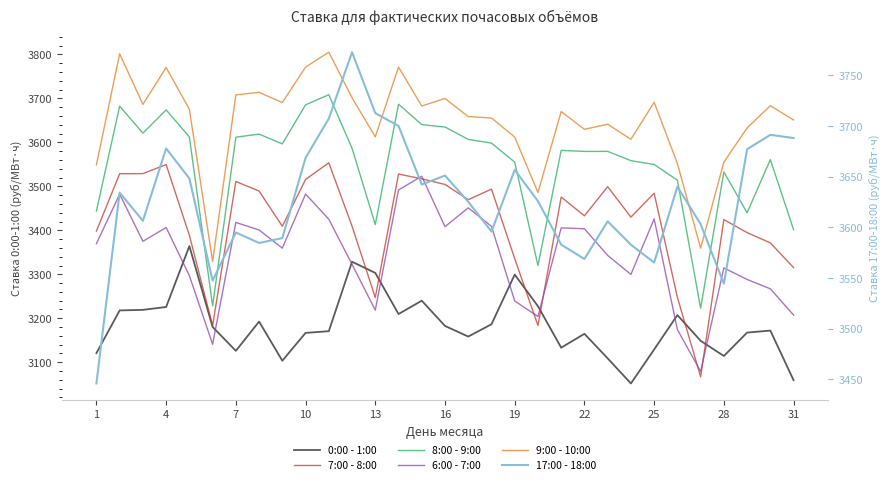

Between 25 and 4, which is larger?

4